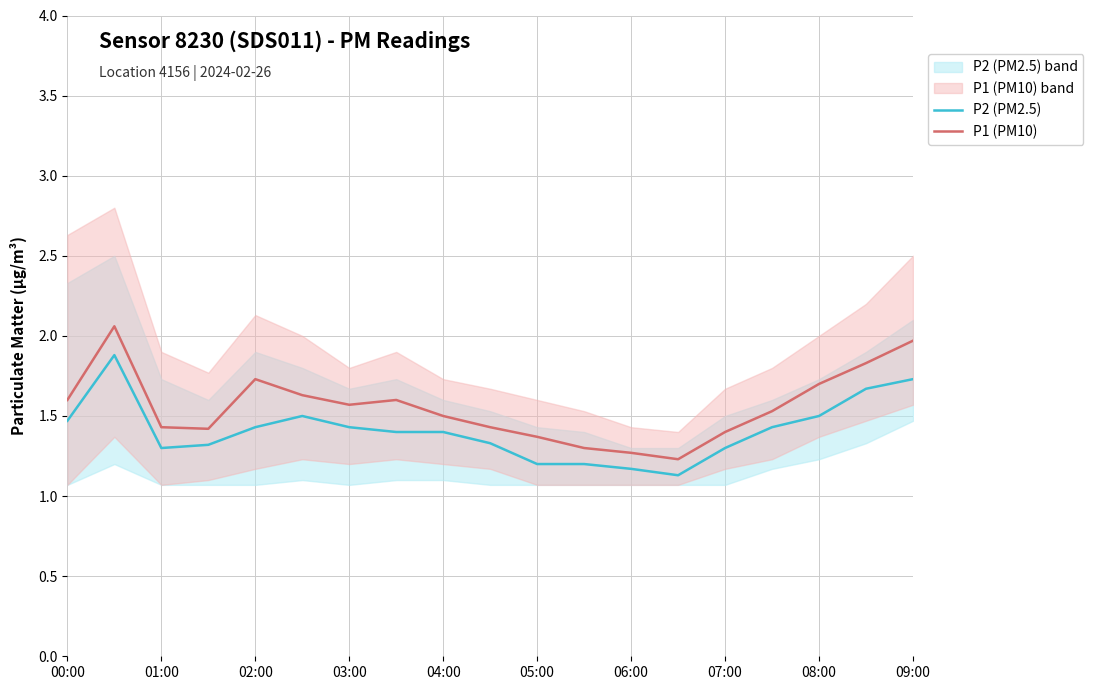

The value of P2 (PM2.5) at 06:00 is 0.5. True or false?

False